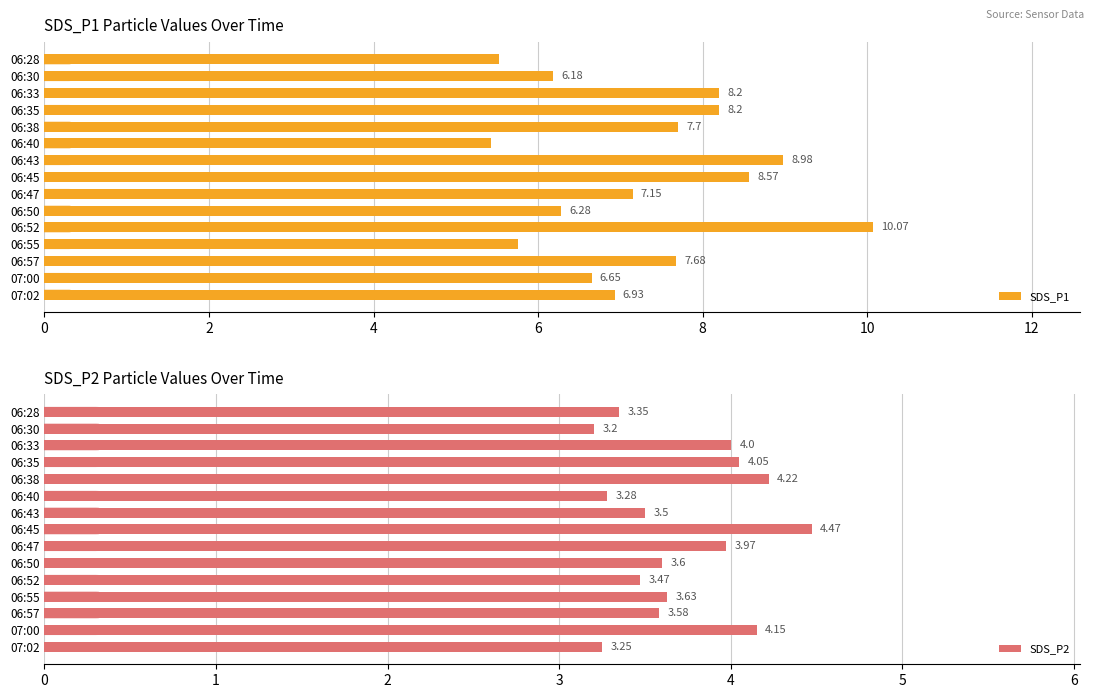

Is it true that SDS_P1 equals 10.1 at 06:52?

True